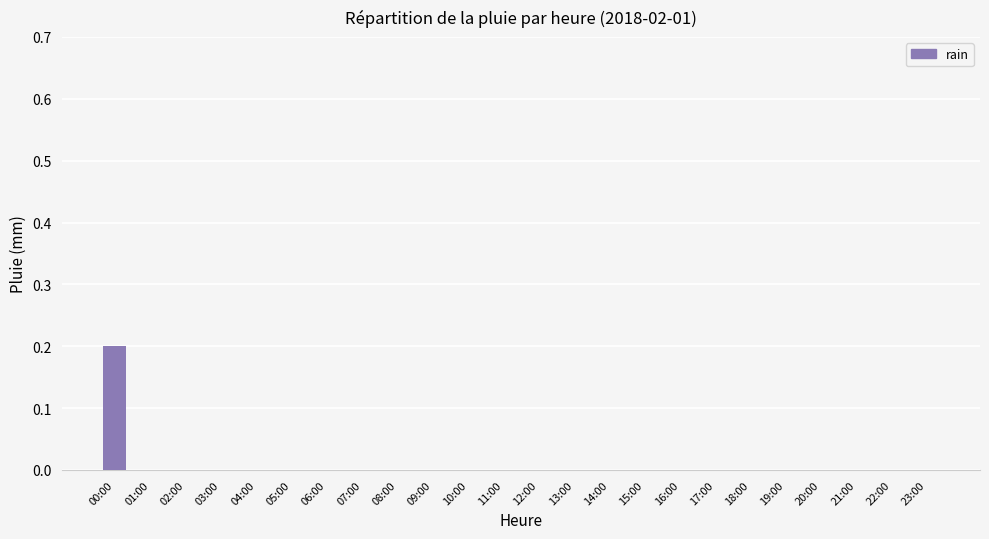

The chart shows a value of 0.1 at 15:00. True or false?

False